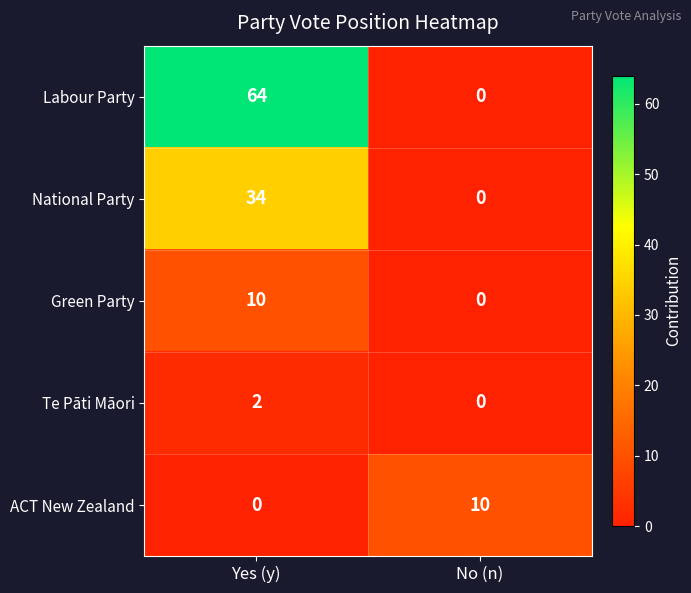

What is the sum of the ACT New Zealand values at Yes (y) and No (n)?

10